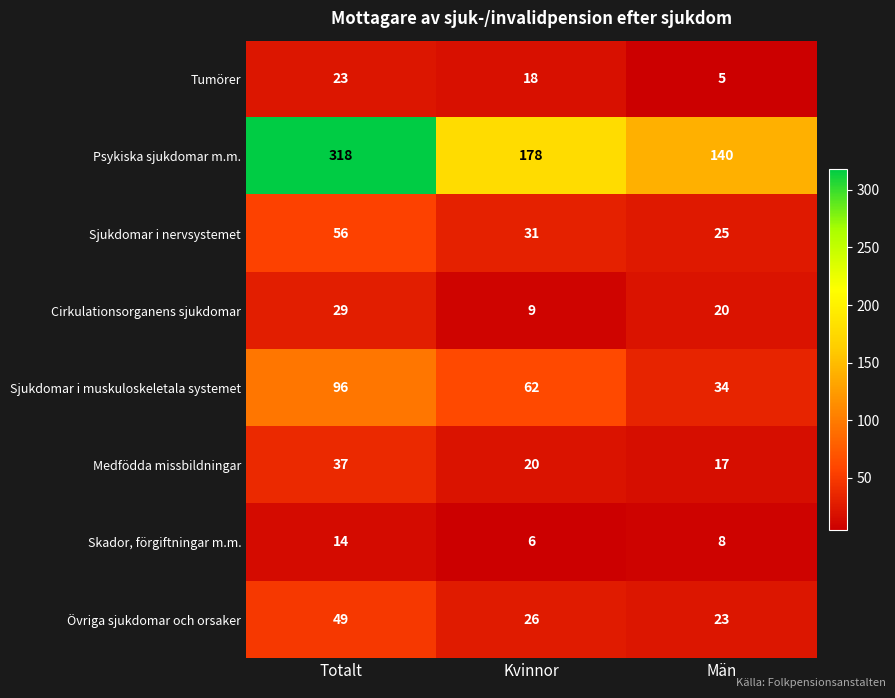

Reading left to right, list all the values displayed in this chart.

Tumörer: Totalt=23	Kvinnor=18	Män=5
Psykiska sjukdomar m.m.: Totalt=318	Kvinnor=178	Män=140
Sjukdomar i nervsystemet: Totalt=56	Kvinnor=31	Män=25
Cirkulationsorganens sjukdomar: Totalt=29	Kvinnor=9	Män=20
Sjukdomar i muskuloskeletala systemet: Totalt=96	Kvinnor=62	Män=34
Medfödda missbildningar: Totalt=37	Kvinnor=20	Män=17
Skador, förgiftningar m.m.: Totalt=14	Kvinnor=6	Män=8
Övriga sjukdomar och orsaker: Totalt=49	Kvinnor=26	Män=23